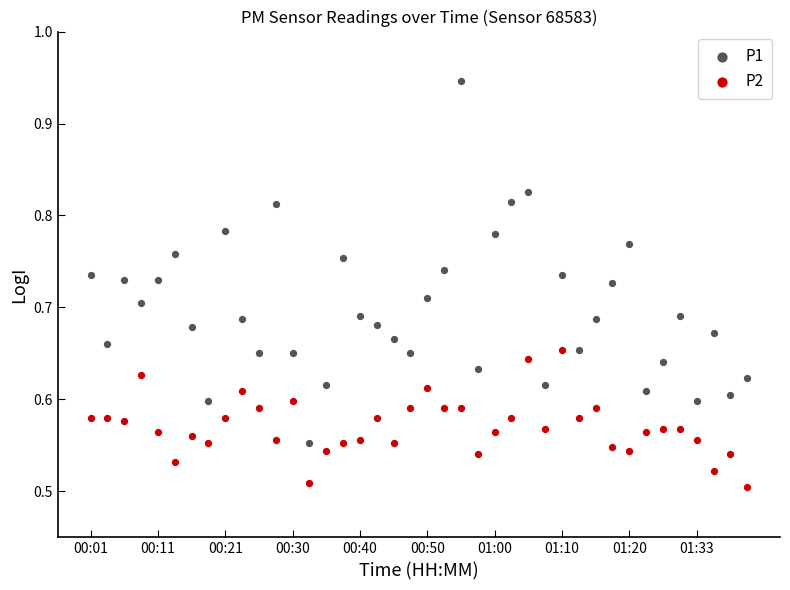

Which series has the widest spread of Y values?

P1